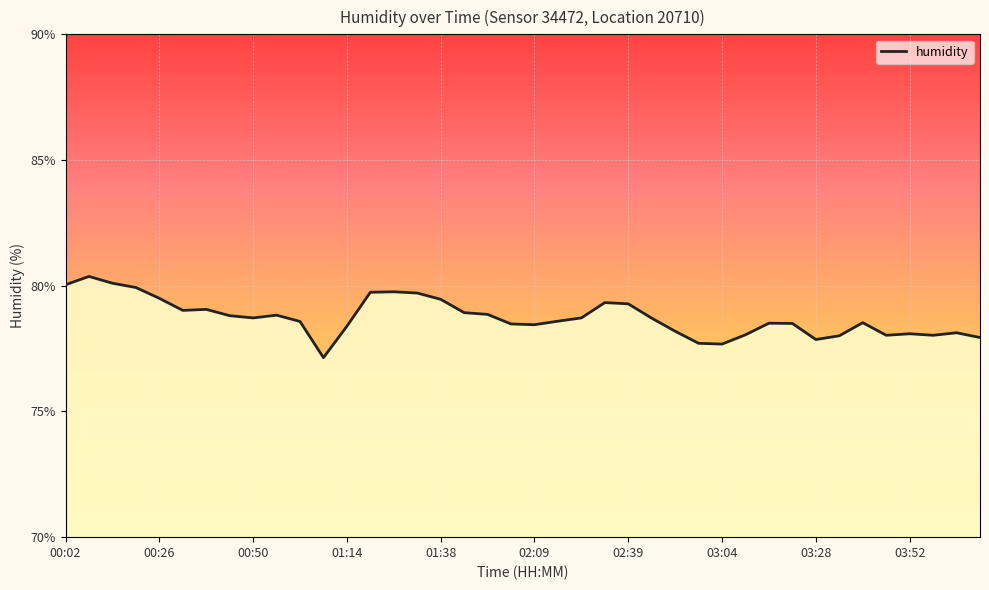

What is the smallest value displayed?

77.1